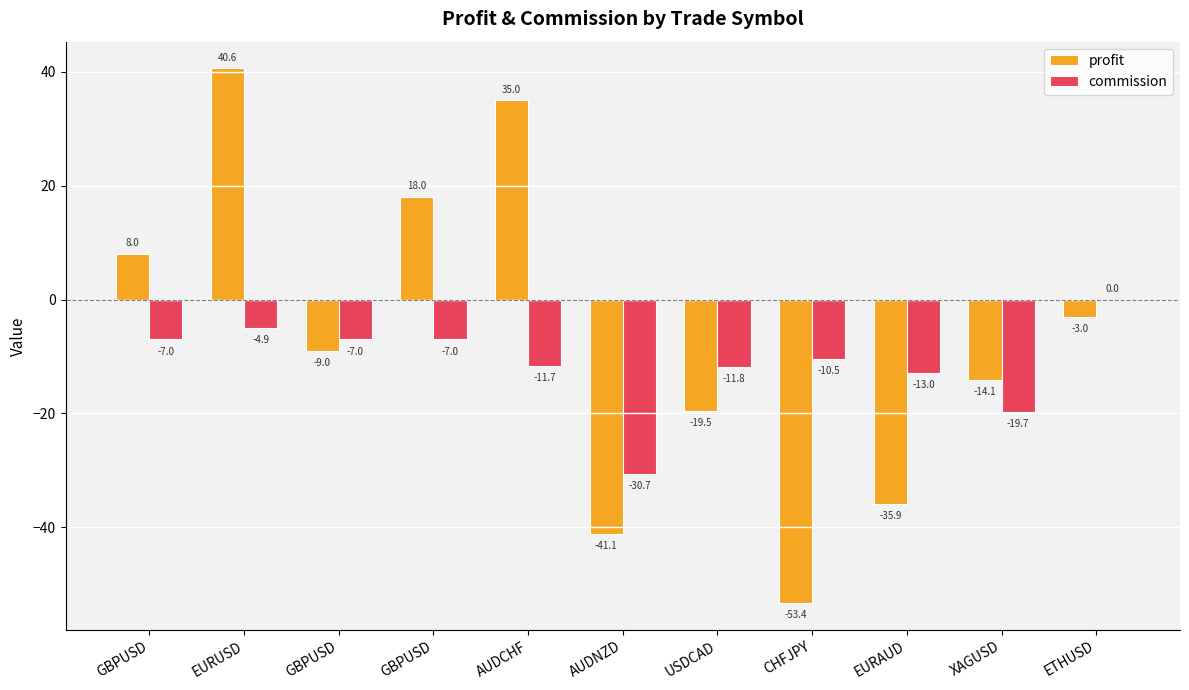

Is it true that profit equals -3.0 at ETHUSD?

True